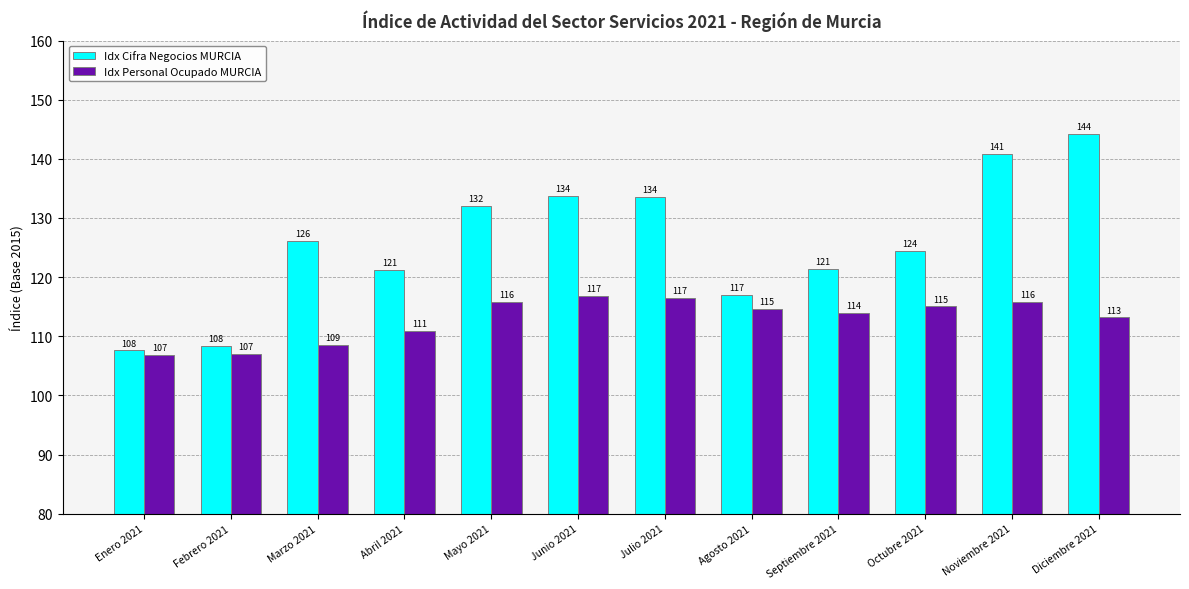

How many groups of bars are there?

12